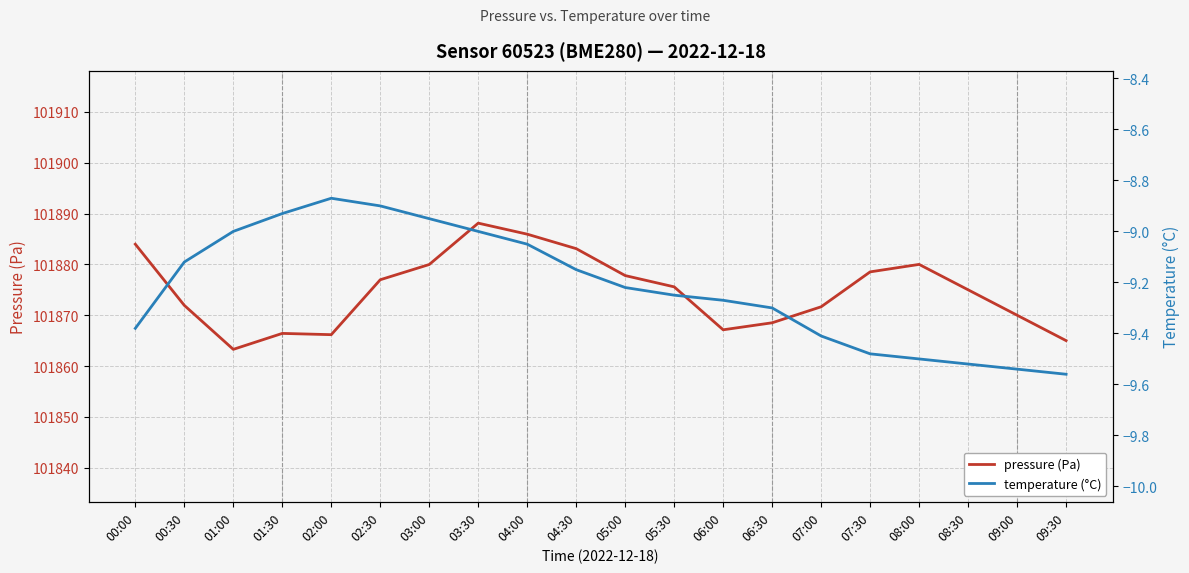

True or false: pressure (Pa) and temperature (°C) cross at least once.

False